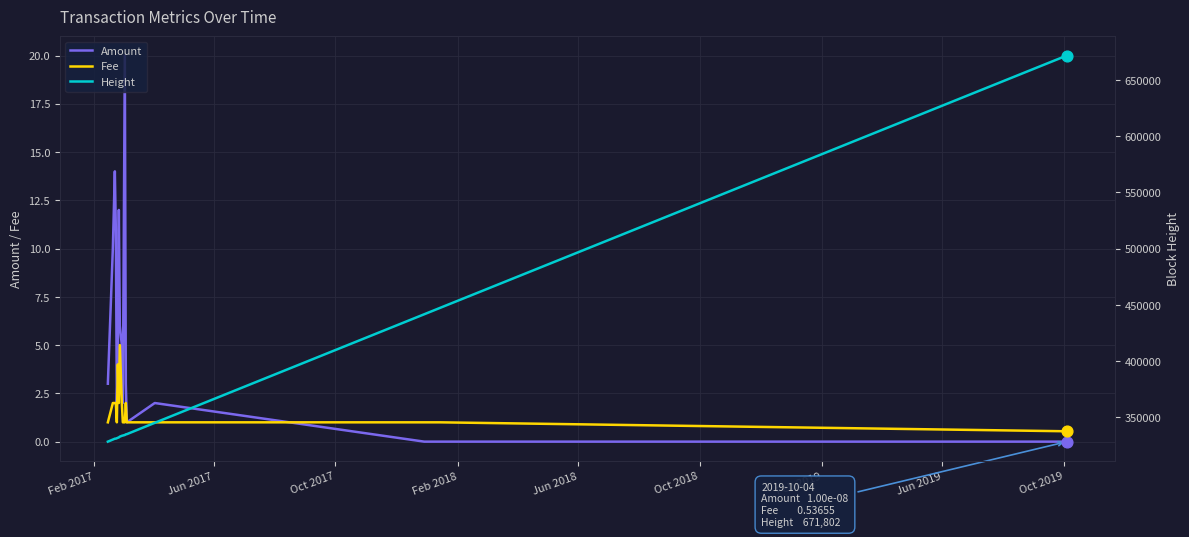

Which series reaches the minimum Y coordinate?

Amount